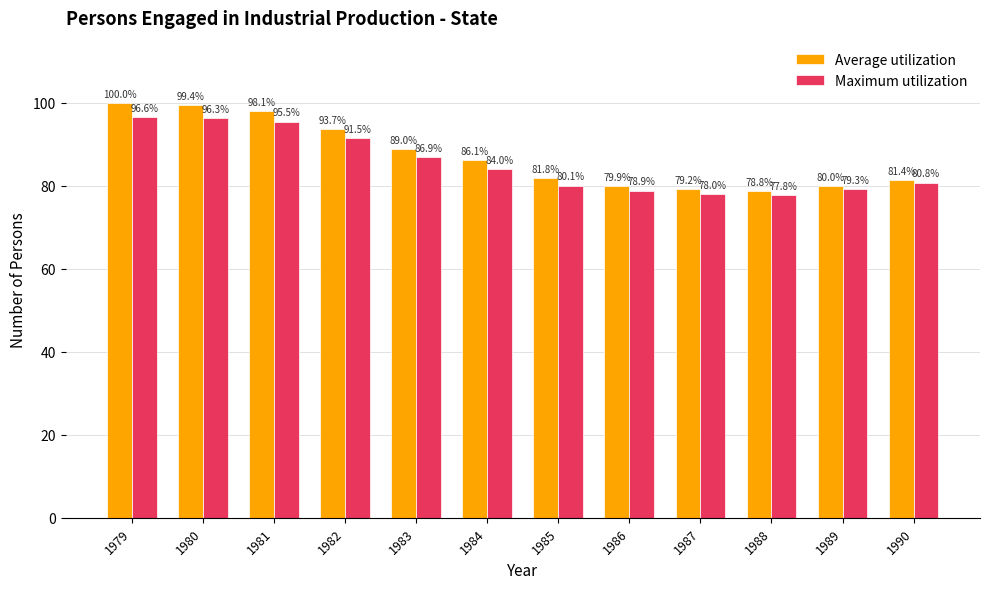

Rank the series by their average value, from lowest to highest.

Maximum utilization, Average utilization